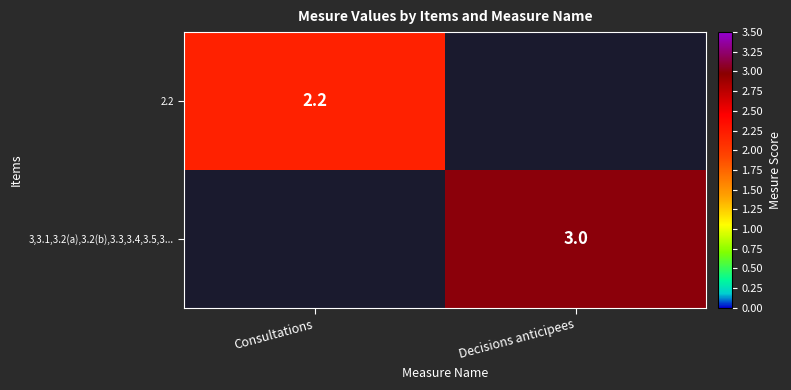

True or false: 2.2 has a value of 2.2 at Consultations.

True